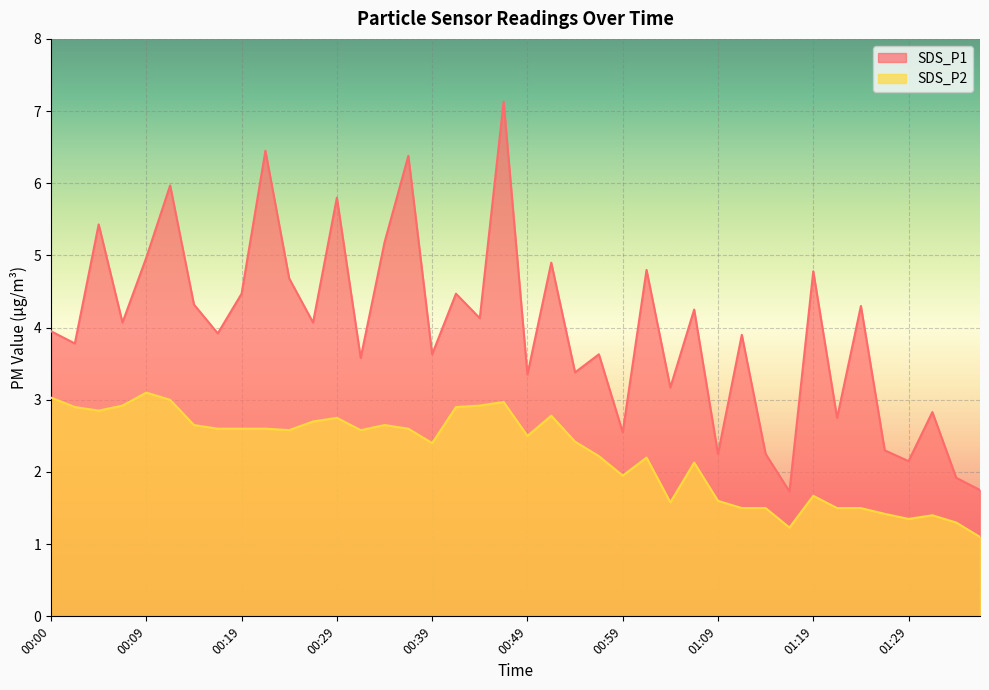

Rank the series by their average value, from highest to lowest.

SDS_P1, SDS_P2